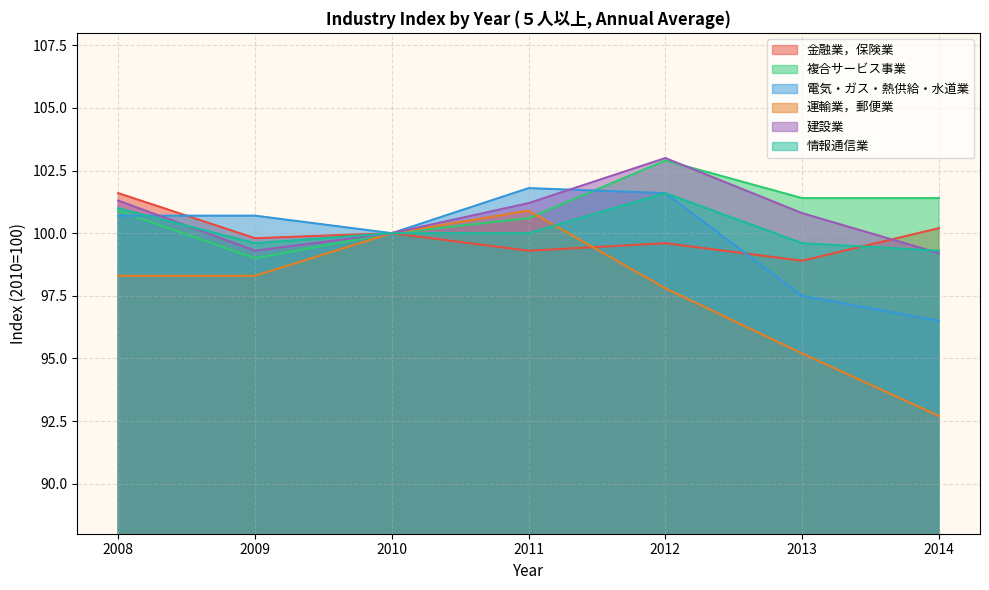

Is the value of 電気・ガス・熱供給・水道業 at 2011 greater than the value of 金融業，保険業 at 2010?

Yes